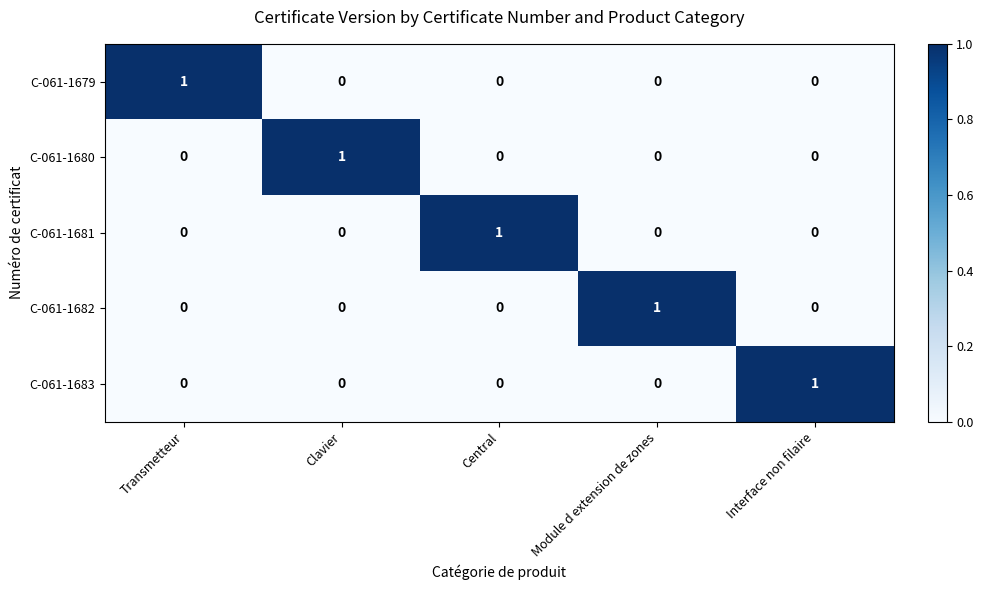

Reading left to right, extract all data points from this chart.

C-061-1679: Transmetteur=1	Clavier=0	Central=0	Module d extension de zones=0	Interface non filaire=0
C-061-1680: Transmetteur=0	Clavier=1	Central=0	Module d extension de zones=0	Interface non filaire=0
C-061-1681: Transmetteur=0	Clavier=0	Central=1	Module d extension de zones=0	Interface non filaire=0
C-061-1682: Transmetteur=0	Clavier=0	Central=0	Module d extension de zones=1	Interface non filaire=0
C-061-1683: Transmetteur=0	Clavier=0	Central=0	Module d extension de zones=0	Interface non filaire=1